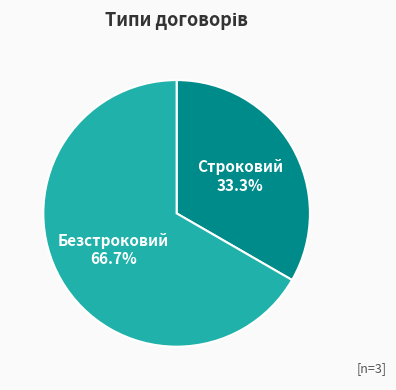

Which category has the biggest portion of the pie?

Безстроковий